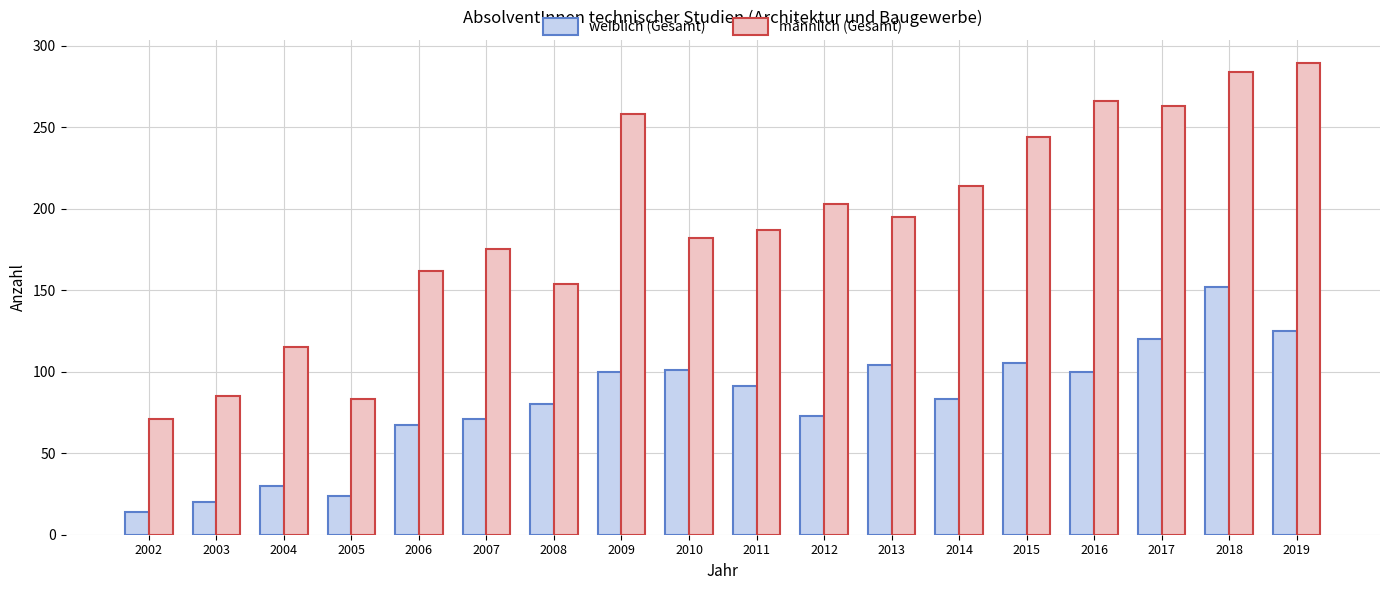

At which label does weiblich (Gesamt) reach its minimum?

2002